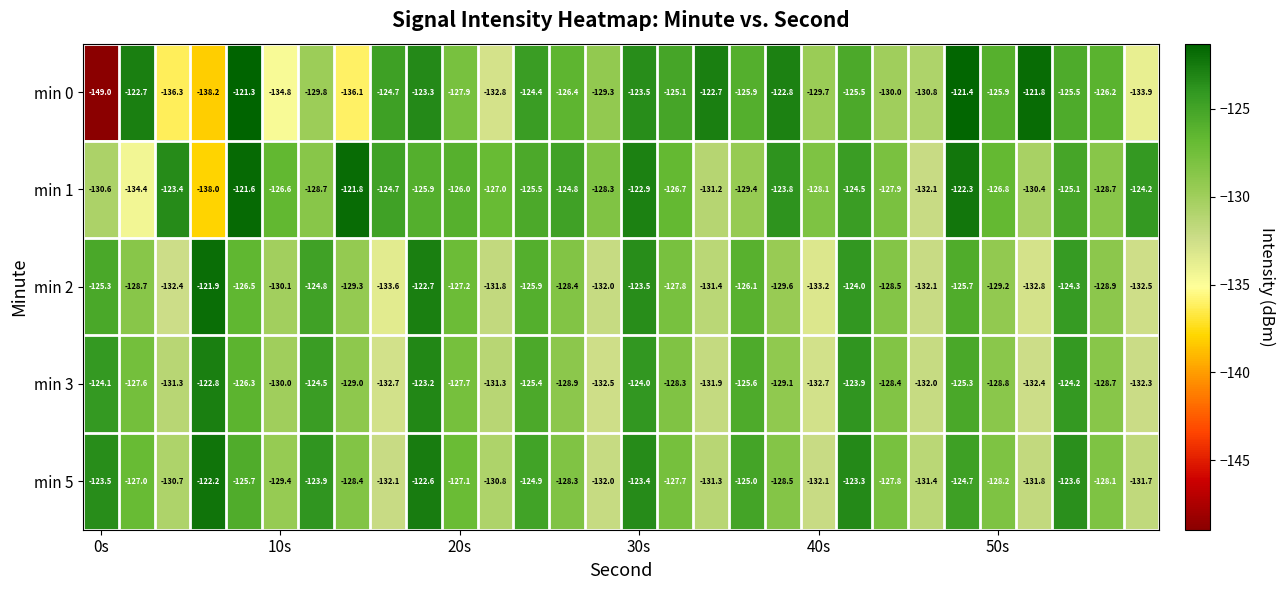

Which series has the largest range (max minus min)?

min 0